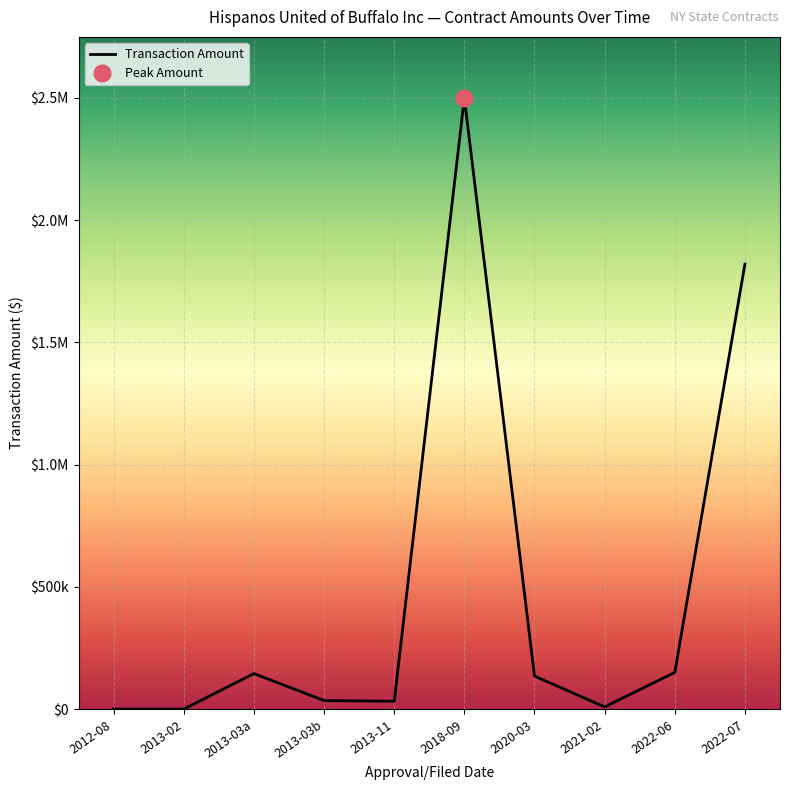

The value at 2021-02 is 9000.0. True or false?

True